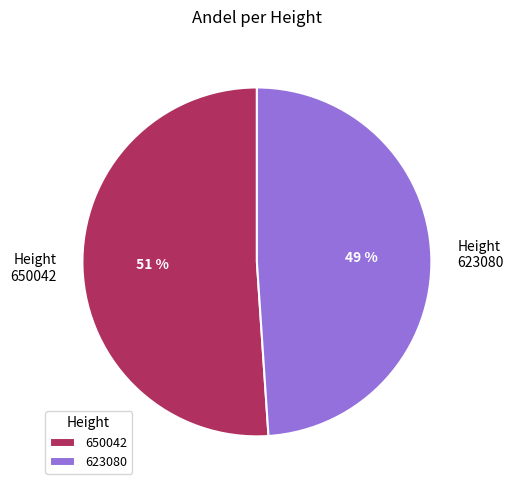

Is the sum of 650042 and 623080 greater than half?

Yes